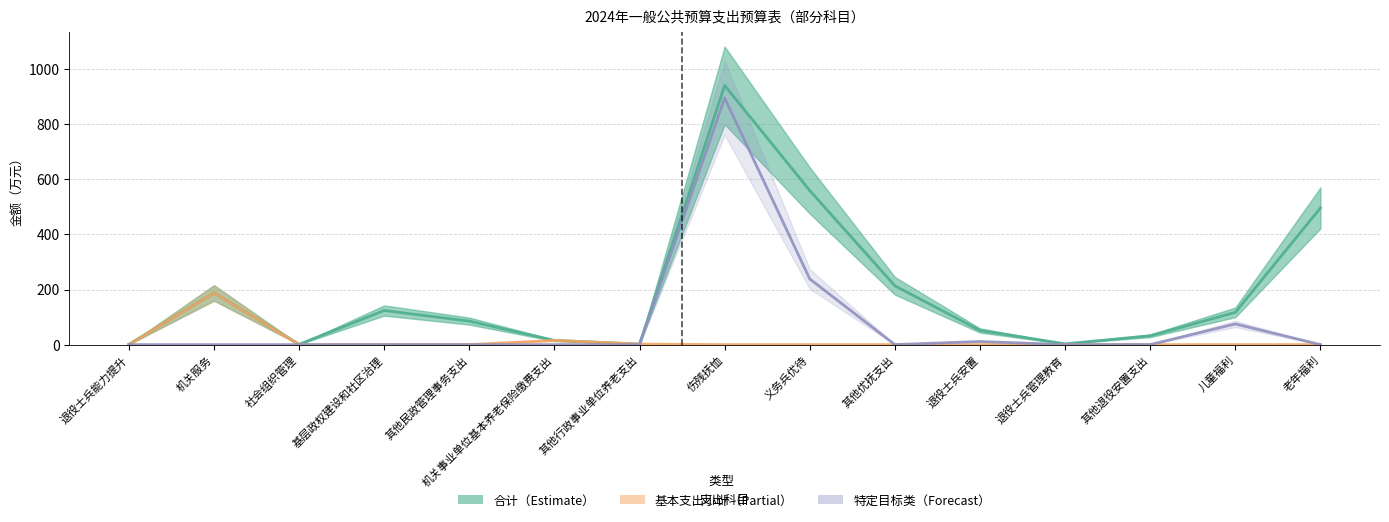

What is the total value across all series at 义务兵优待?

797.6